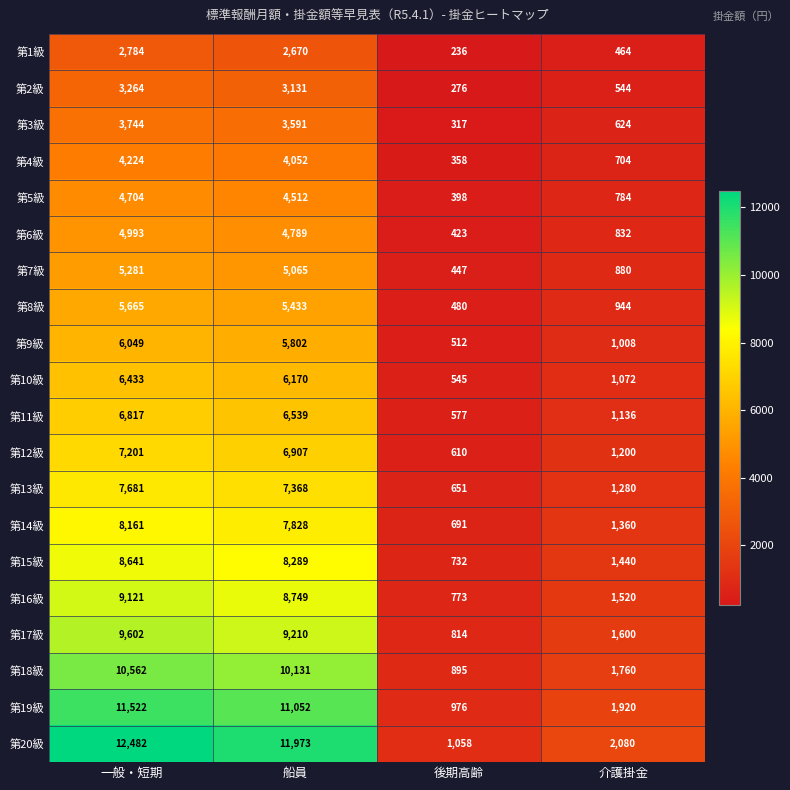

How many distinct data groups are displayed?

20